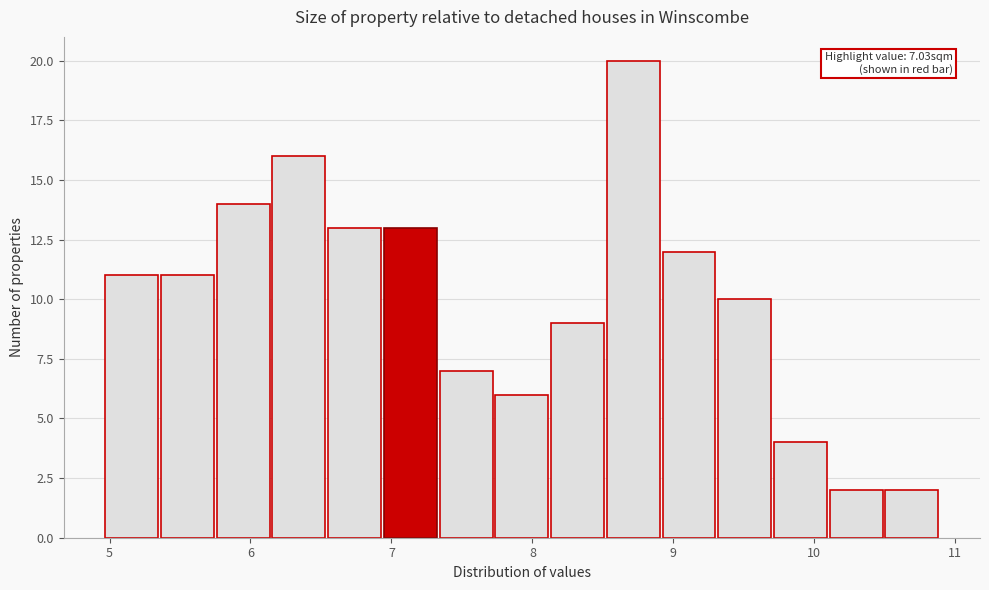

Around what value on the x-axis is the tallest bar? Give the approximate position of its centre, as read against the axis.

8.7